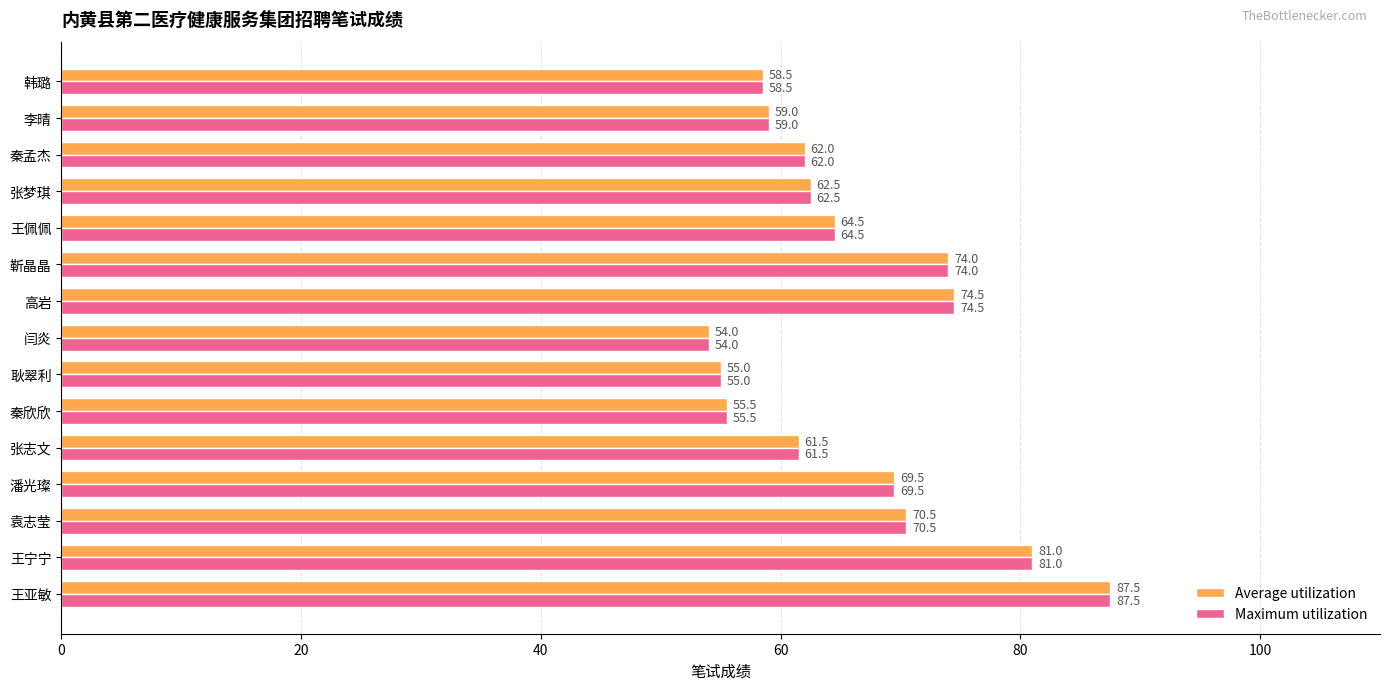

At which category is the sum across all series the highest?

王亚敏